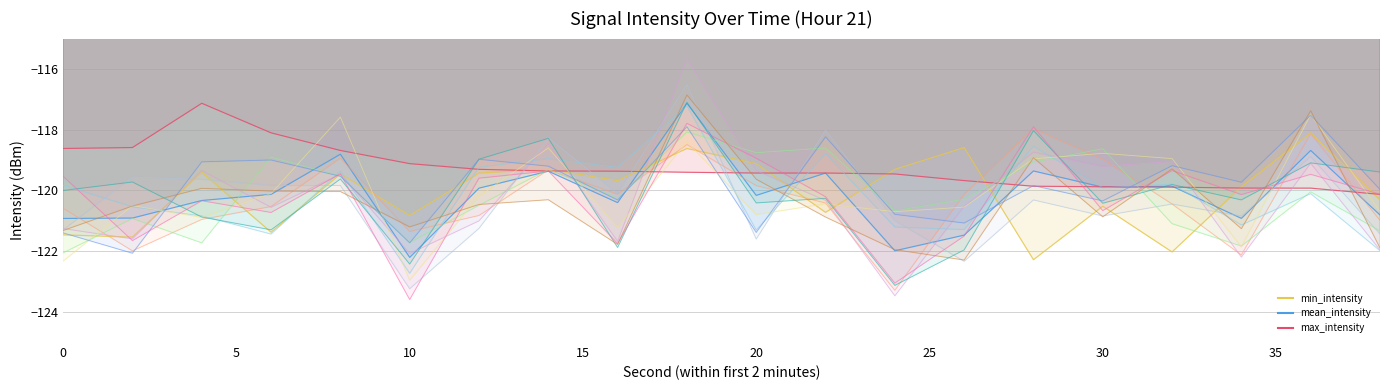

What is the value of the max_intensity point at the 18th from the left?

-119.9